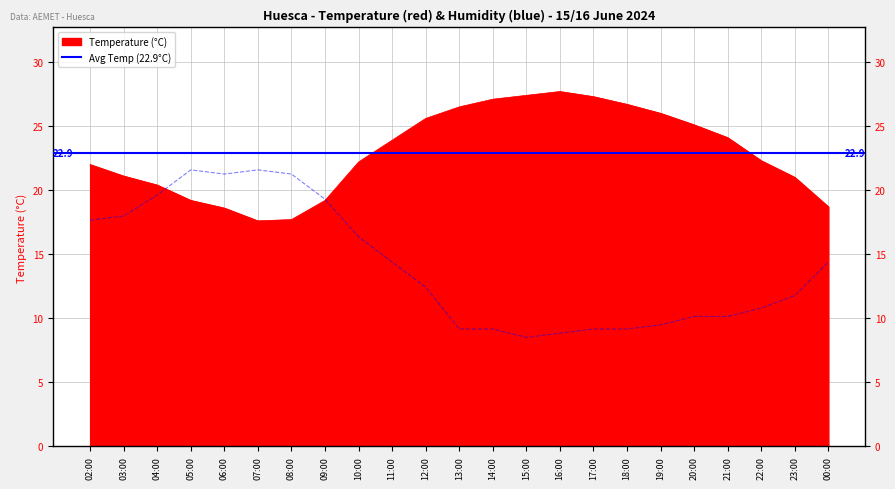

What is the highest value of the Temperature (°C) series?

27.7